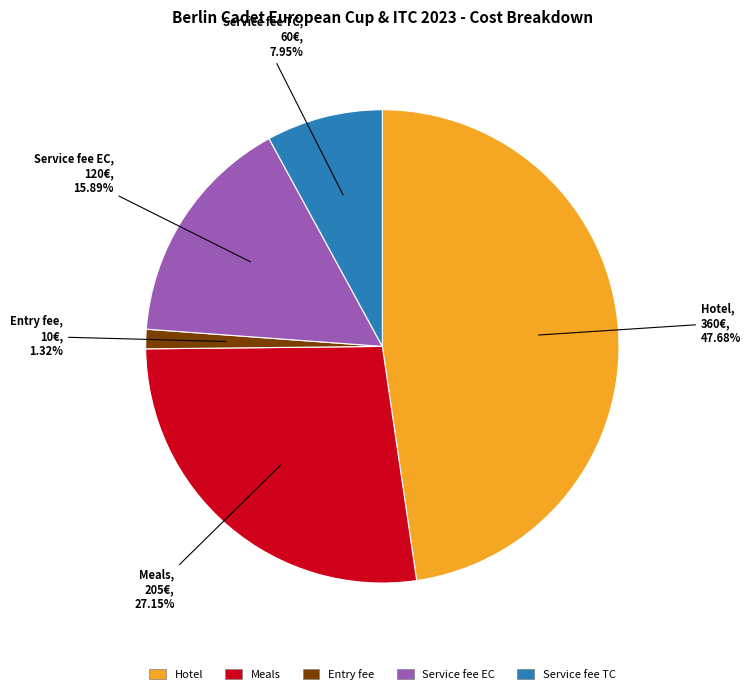

True or false: Hotel accounts for 33% of the total.

False